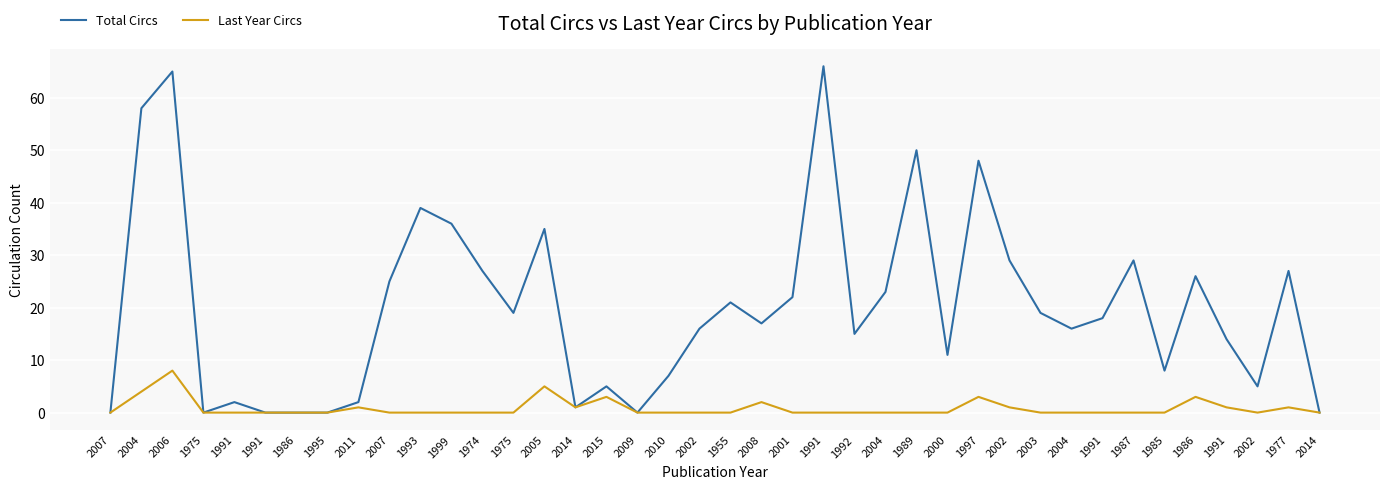

What are all the series names shown in the legend?

Total Circs, Last Year Circs